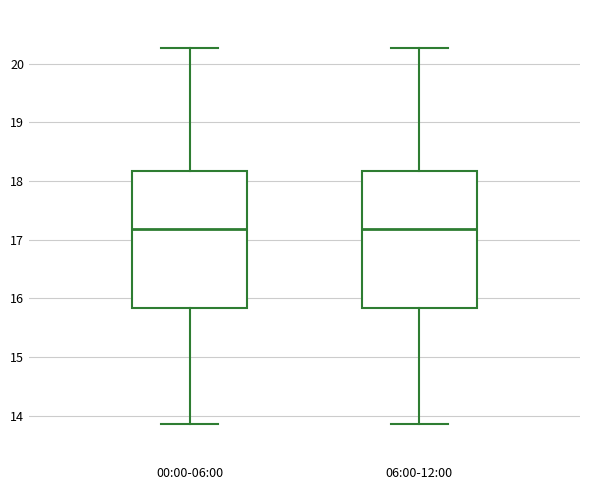

Where does the upper whisker of the box for 06:00-12:00 end on the y-axis? The values are not printed on the chart, so give them approximately, as read against the axis.

20.3